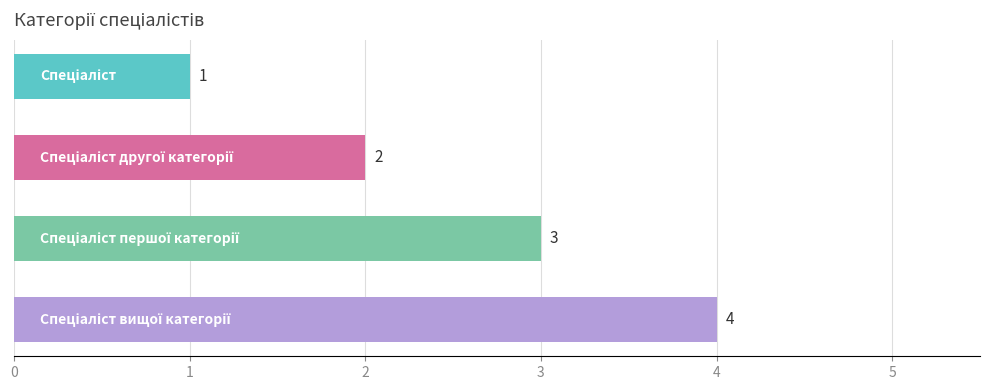

Does the chart contain stacked bars?

No